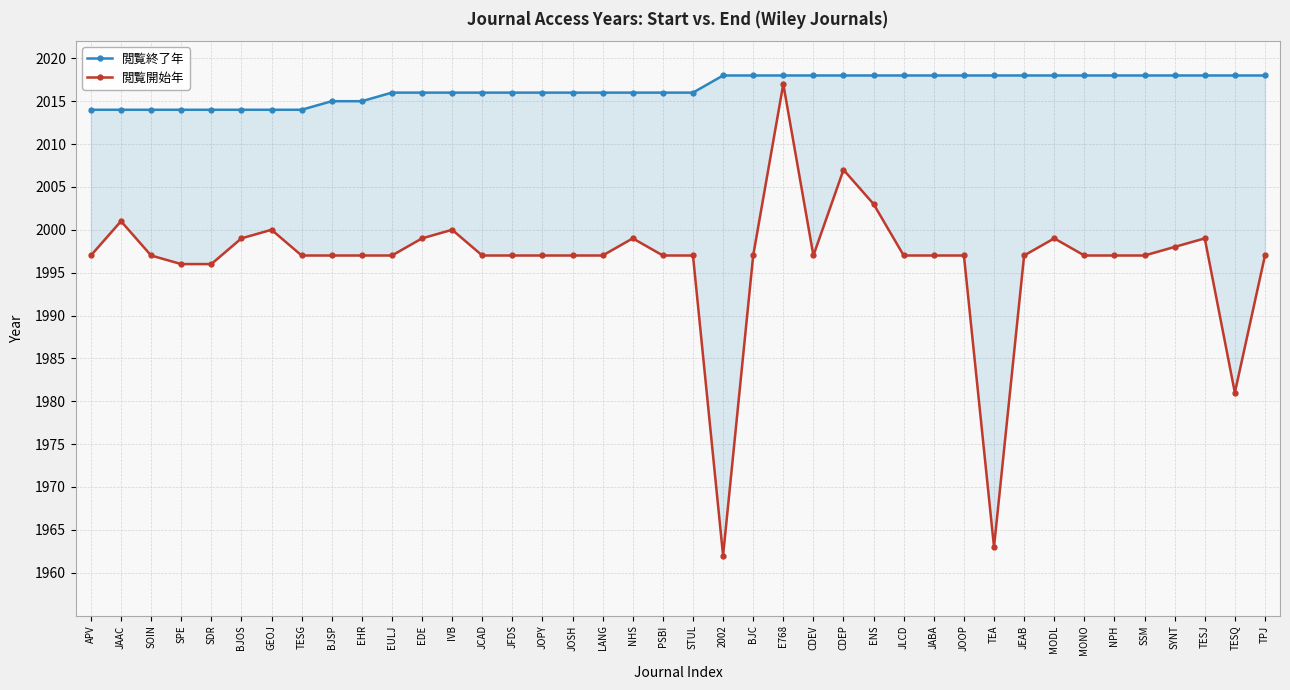

Which series has the largest total across all categories?

閲覧終了年